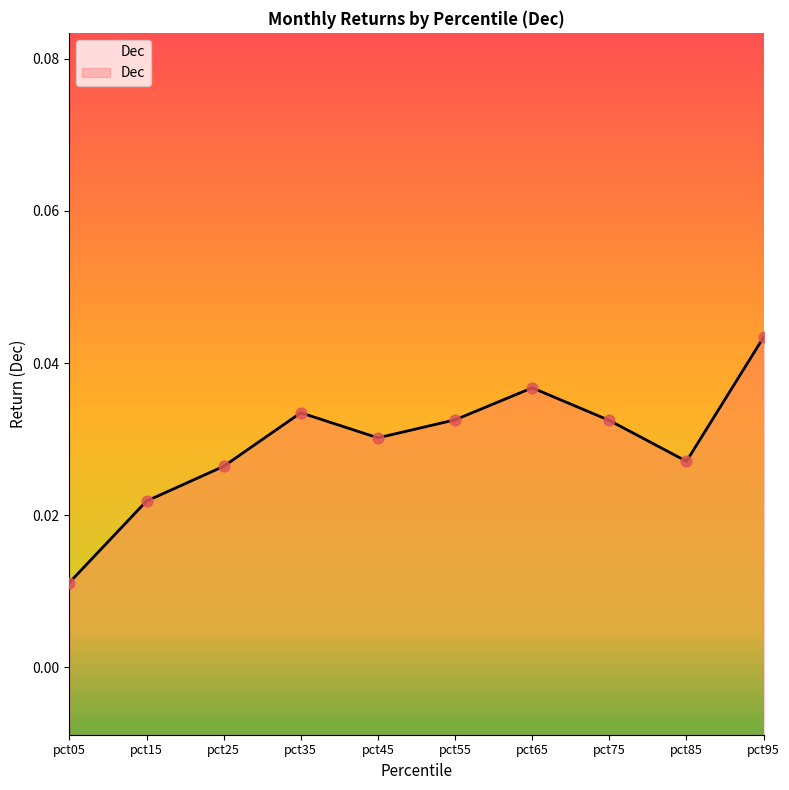

Which has a higher value, pct25 or pct65?

pct65